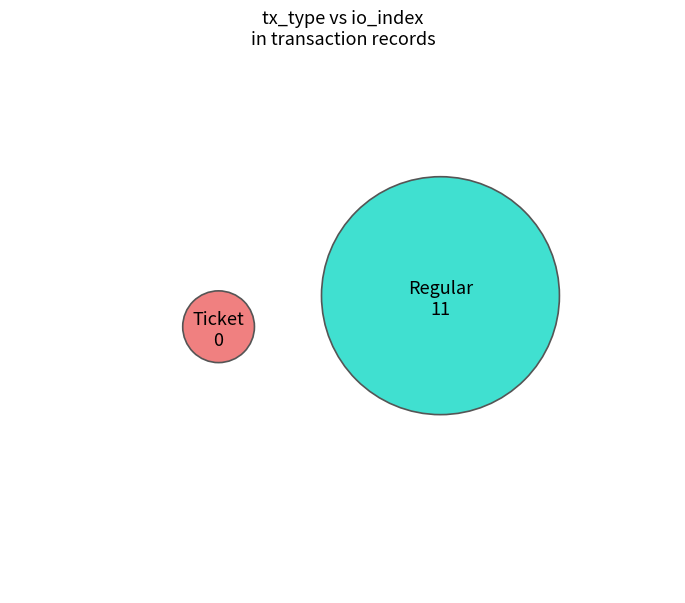

How many segments does this pie chart have?

2